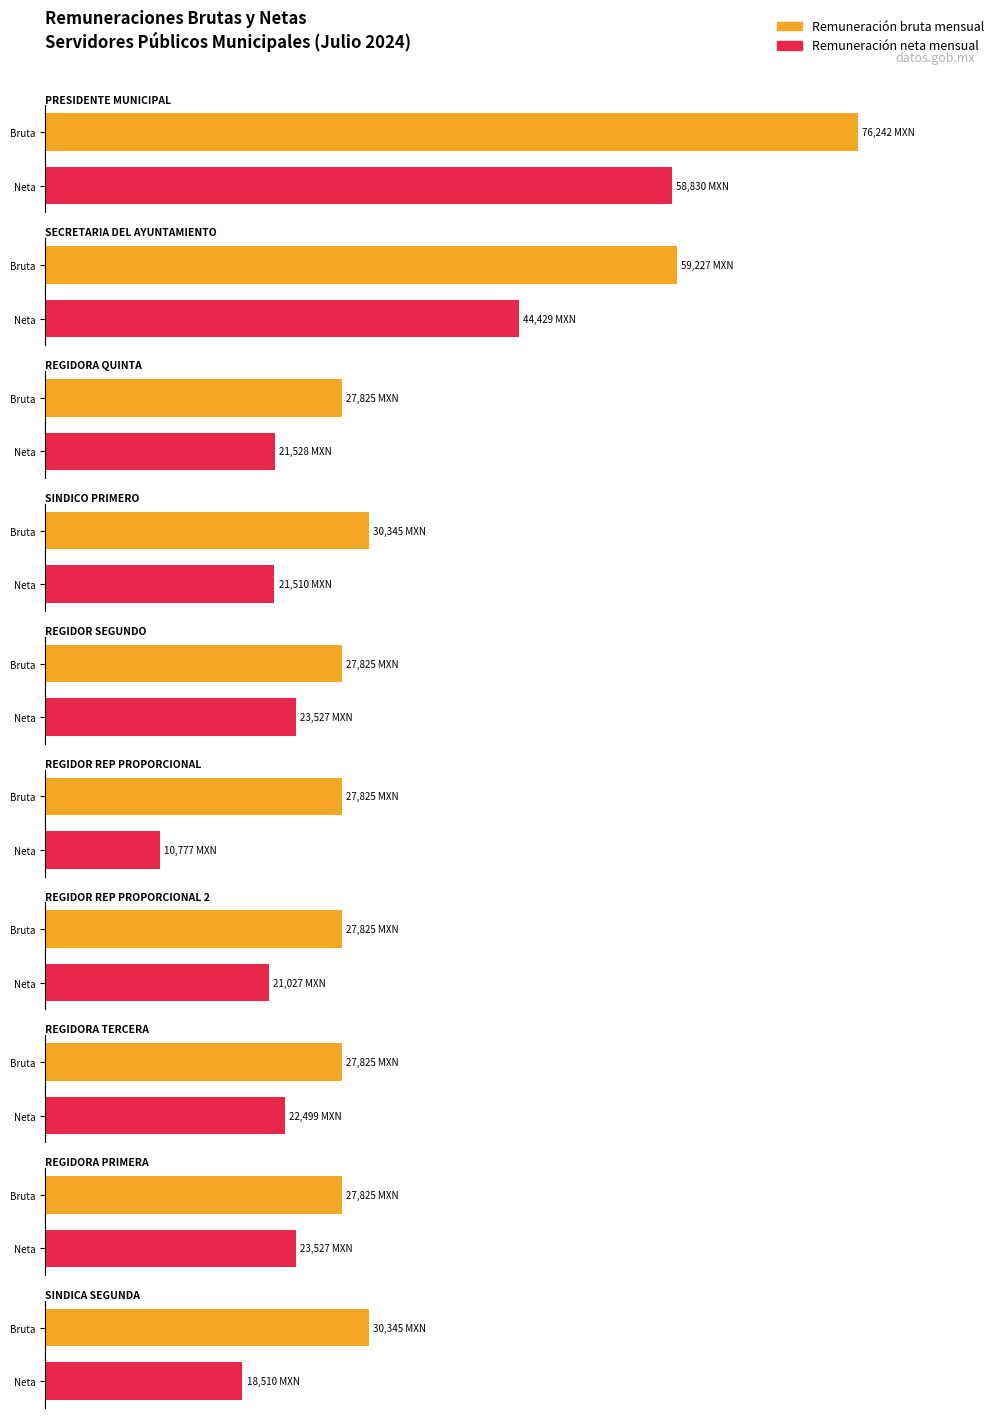

What is the value of the Remuneracion neta bar at the 9th from the left?

23527.0